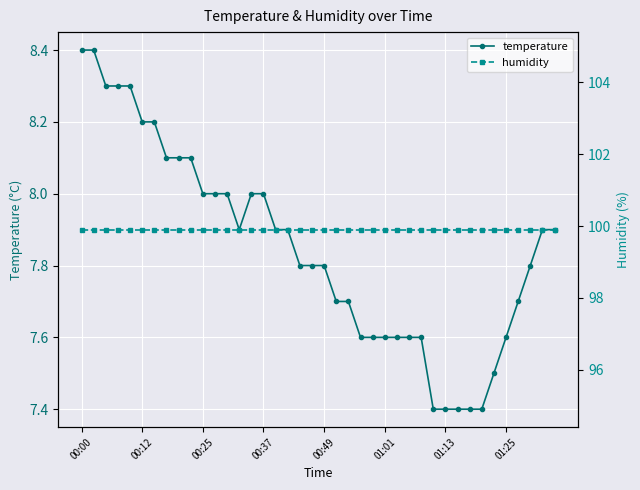

What is the difference between the temperature values at 9 and 18?

0.3